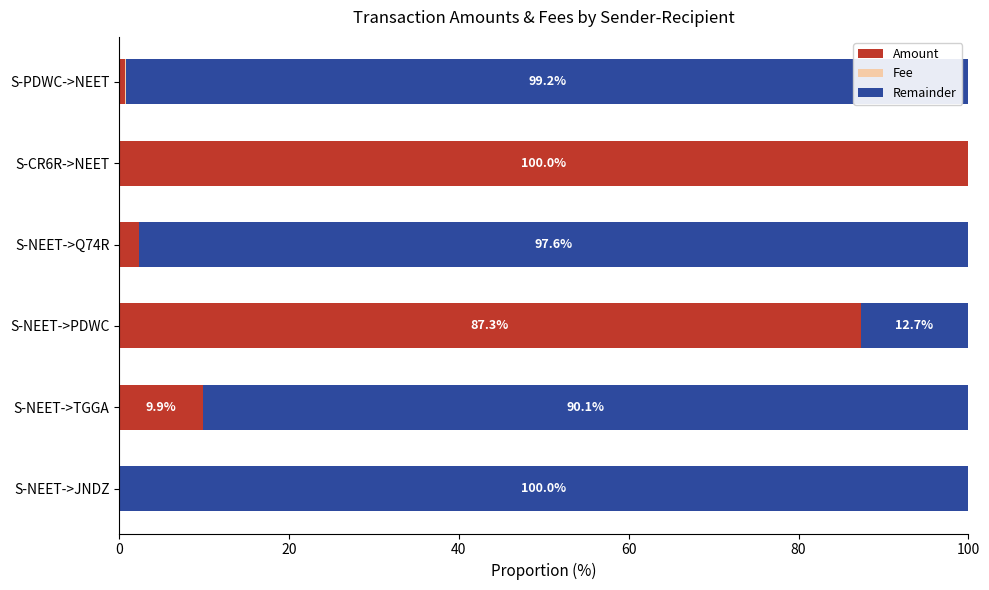

What is the total value across all series at S-NEET->PDWC?

100.0